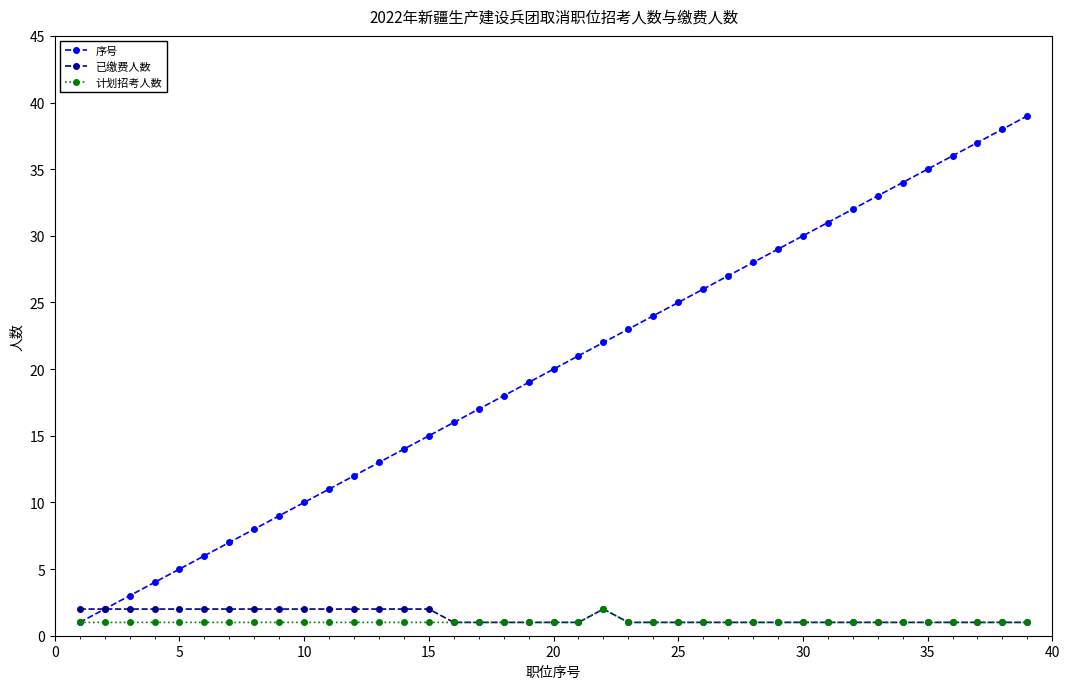

What is the lowest value of the 已缴费人数 series?

1